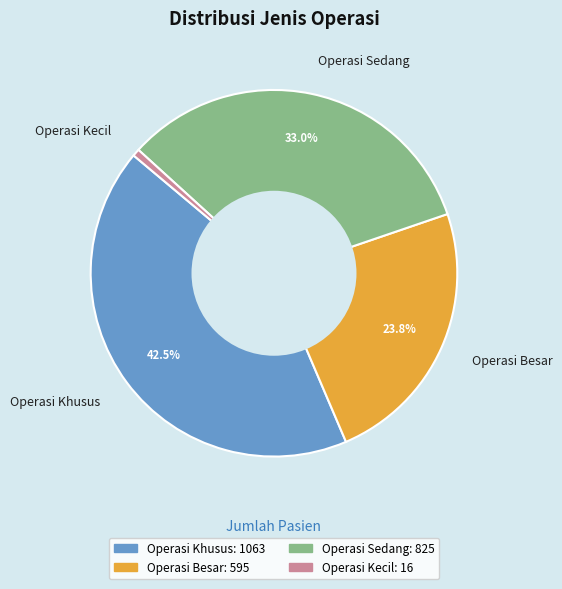

How many segments does this pie chart have?

4